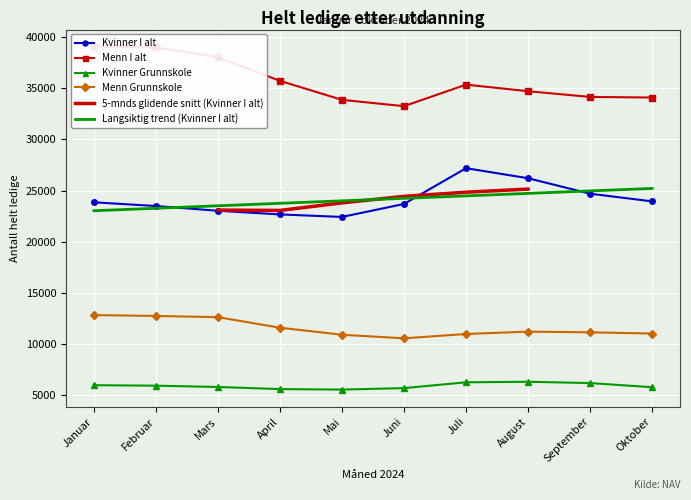

List the series in order of their overall mean, lowest first.

Kvinner Grunnskole, Menn Grunnskole, Kvinner I alt, Menn I alt